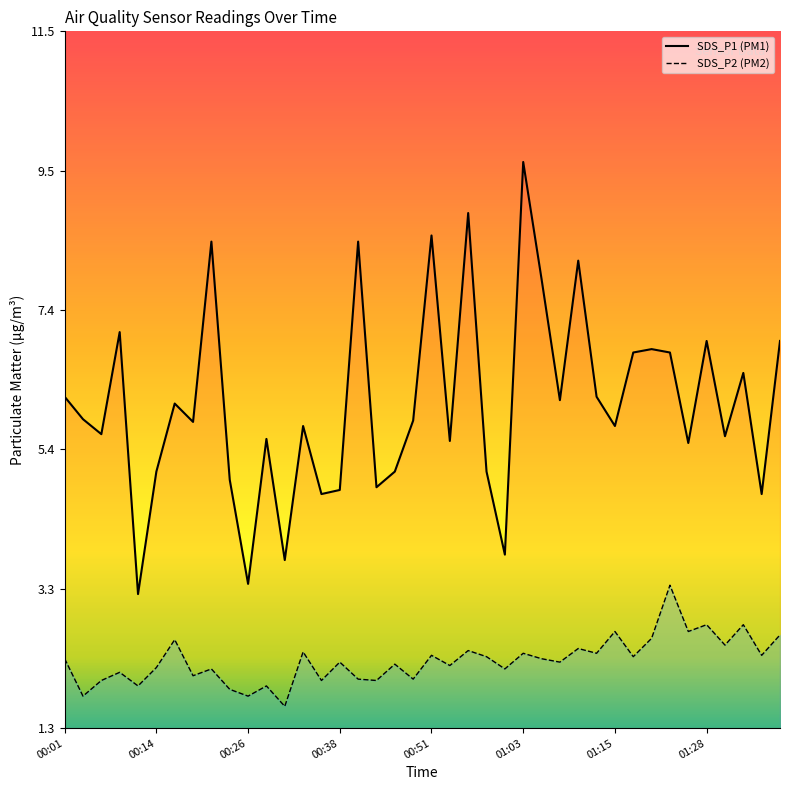

Which series has the widest spread of values?

SDS_P1